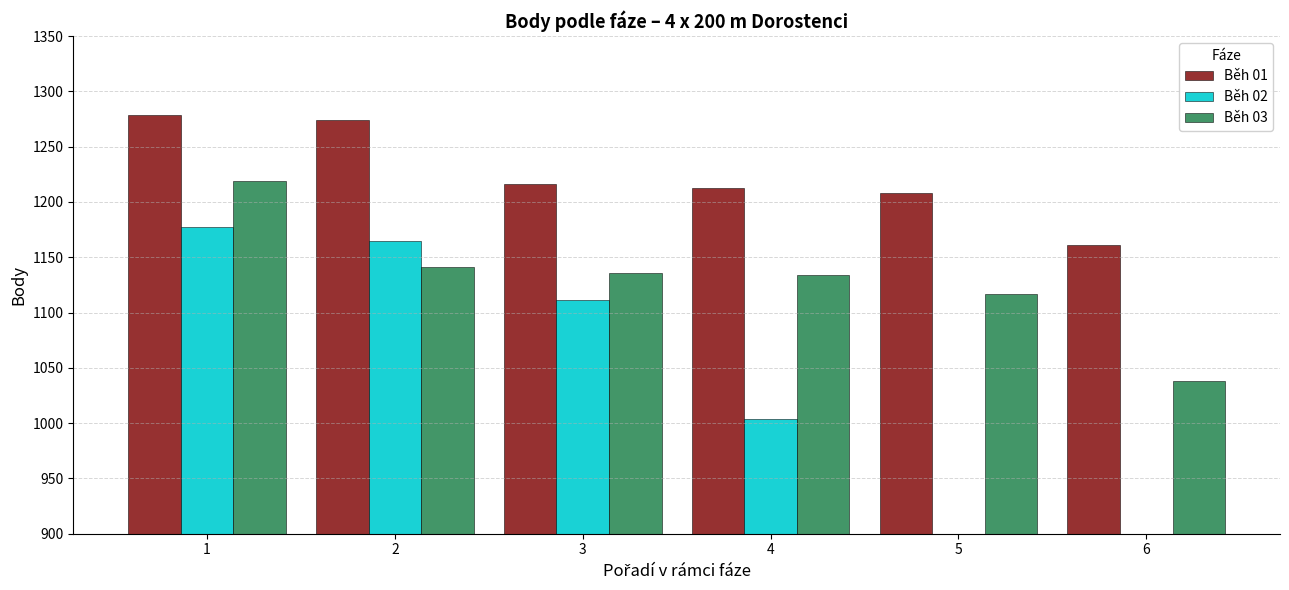

How many series are shown in this chart?

3